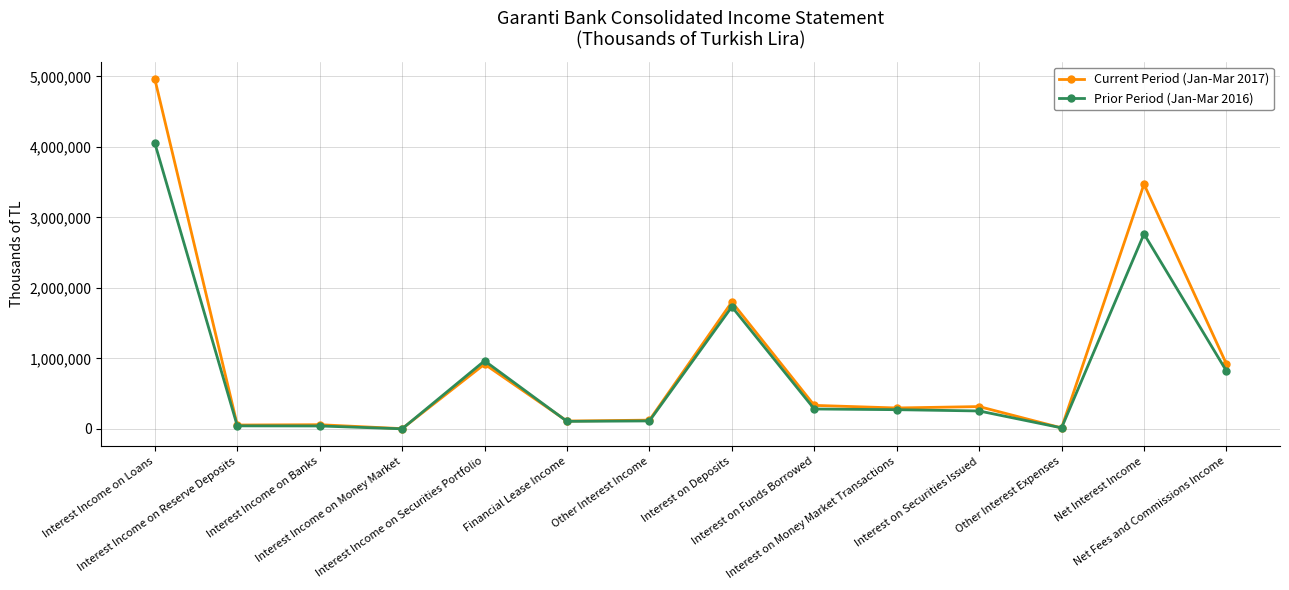

How many lines are shown in the chart?

2